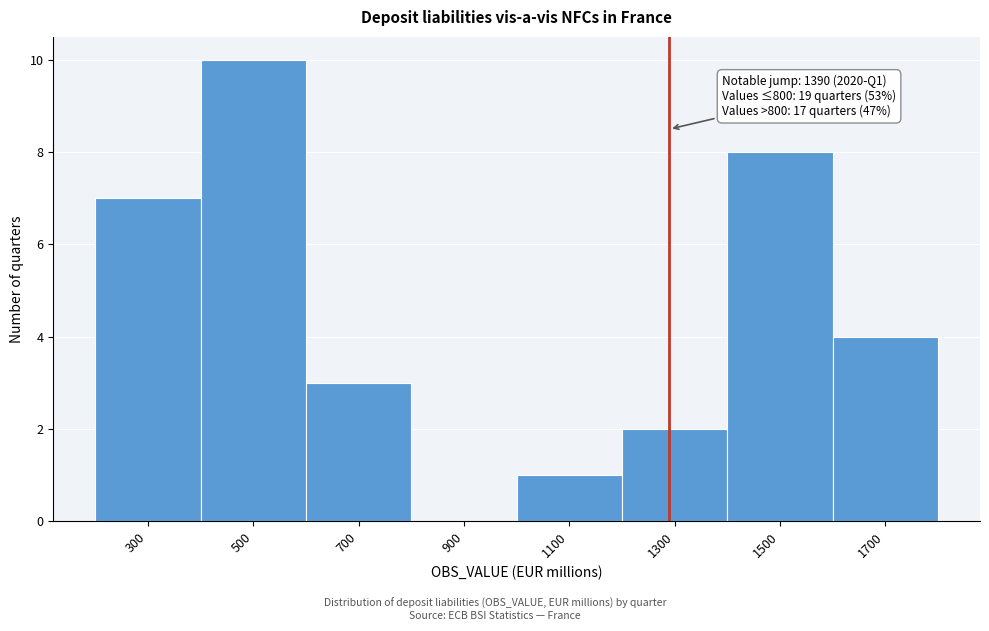

Reading left to right, extract all data points from this chart.

300=7	500=10	700=3	900=0	1100=1	1300=2	1500=8	1700=4